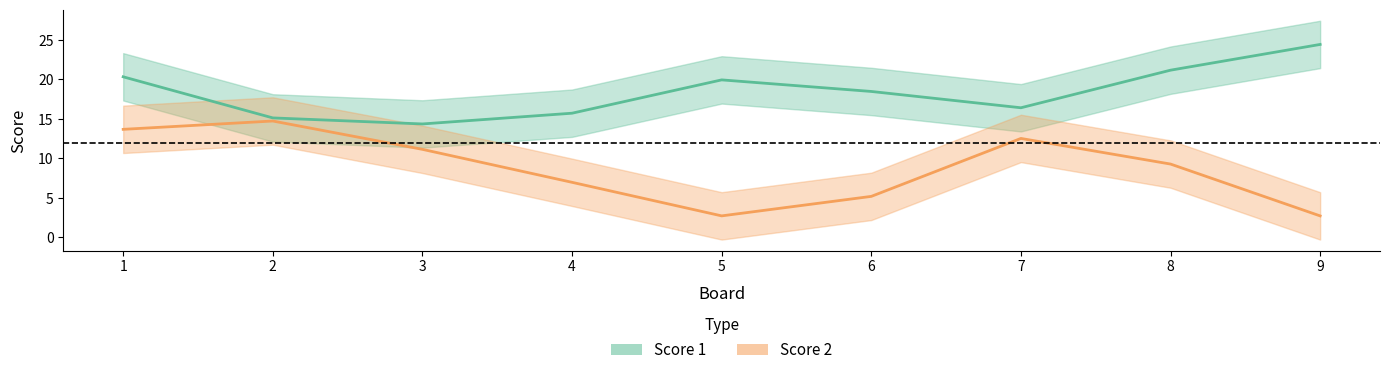

What is the value of the Score 1 point at the 2nd from the left?

15.1